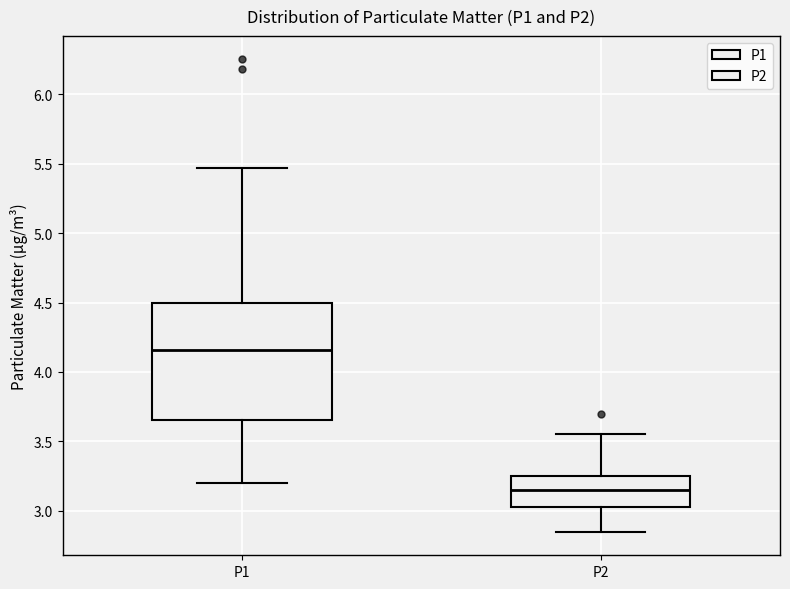

Reading left to right, transcribe this box plot: for each box, give where its median line is, the range the box spans, and where its two whiskers end, as read against the y-axis. The values are not printed on the chart, so give them approximately, as read against the axis.

P1: median 4.15, box 3.65 to 4.50, whiskers 3.20 to 5.45
P2: median 3.15, box 3.05 to 3.25, whiskers 2.85 to 3.55